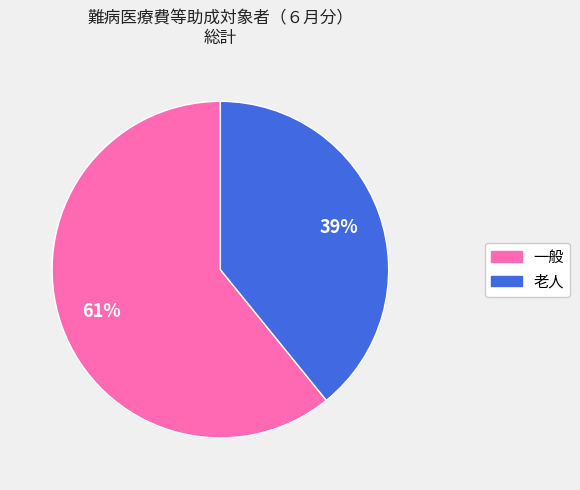

Which category has the smallest portion of the pie?

老人